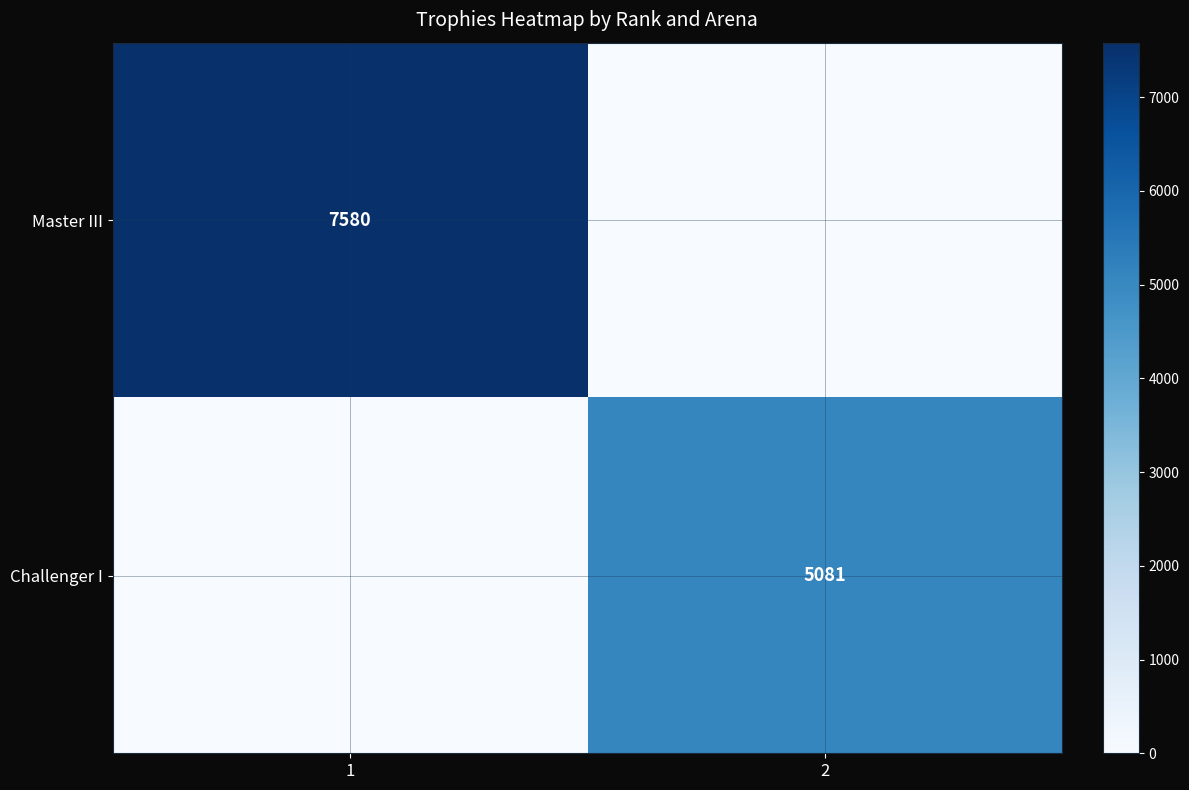

The value of Master III at 1 is 7580. True or false?

True